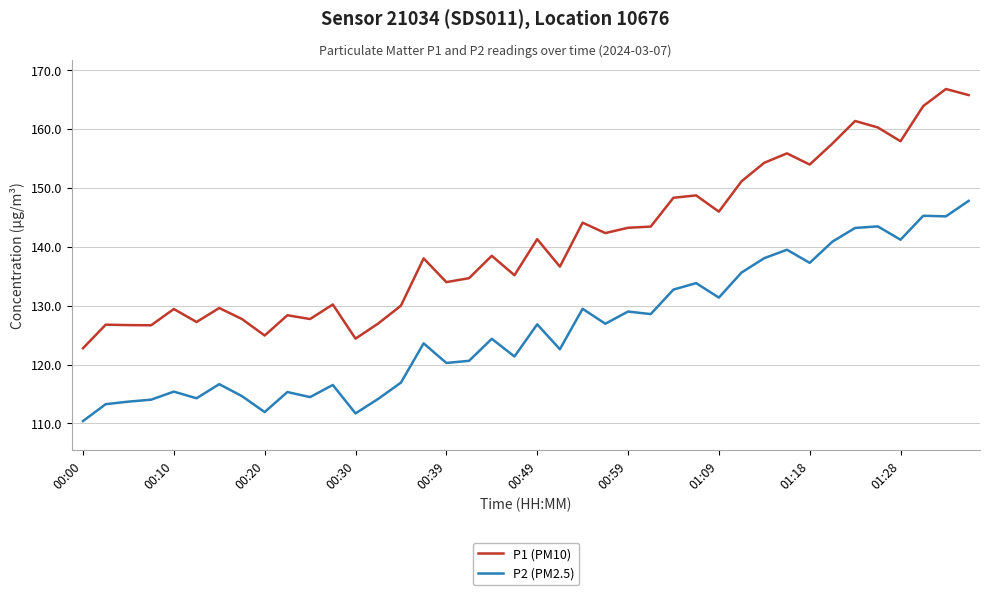

List the series in order of their overall mean, highest first.

P1 (PM10), P2 (PM2.5)